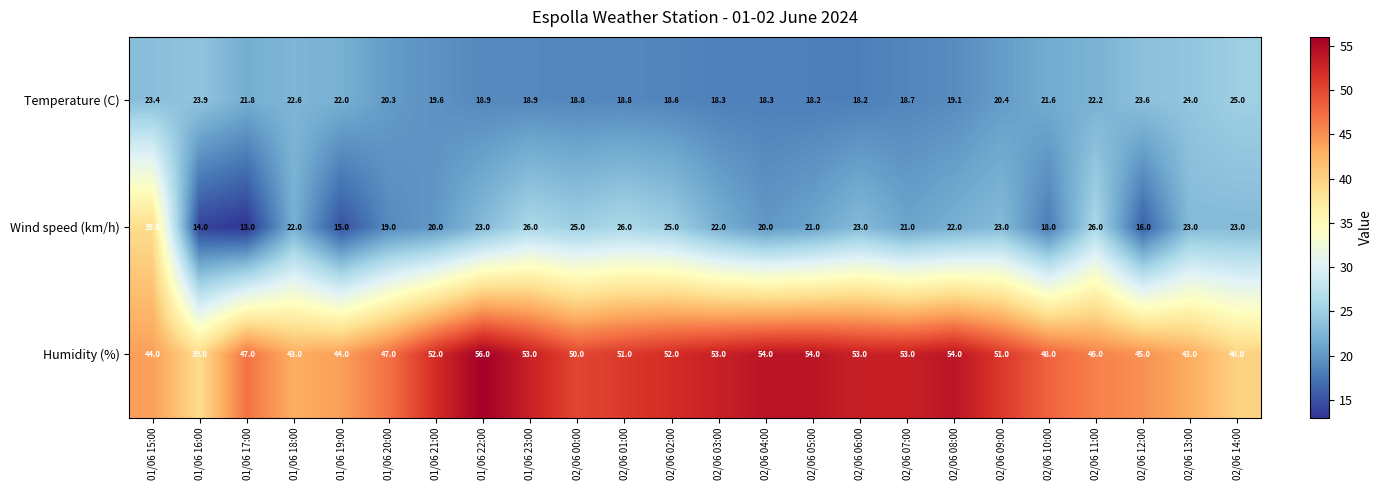

What is the smallest value displayed?

13.0